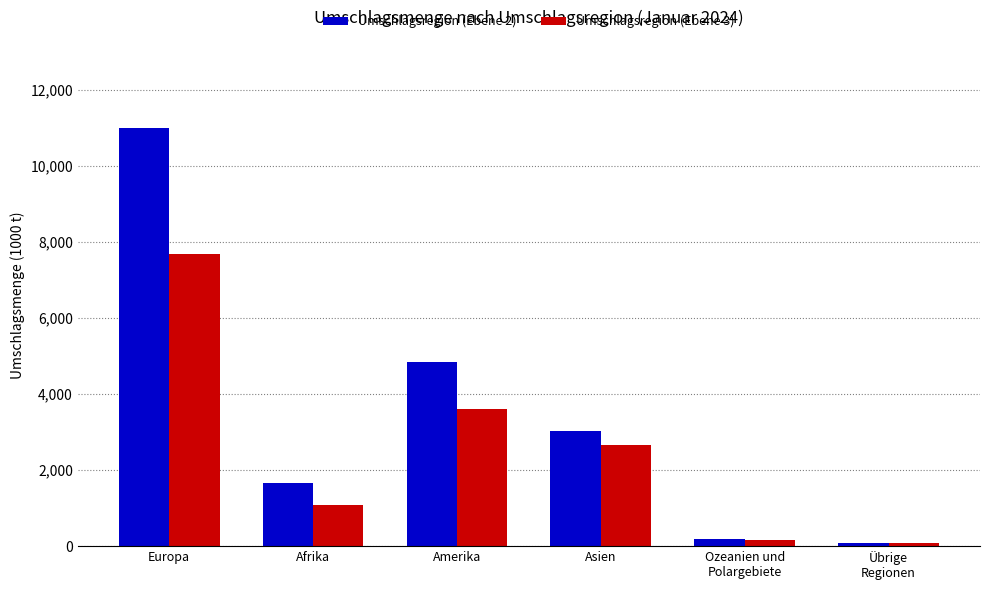

Between Amerika and Übrige
Regionen, which series saw the biggest shift?

Umschlagsregion (Ebene 2)